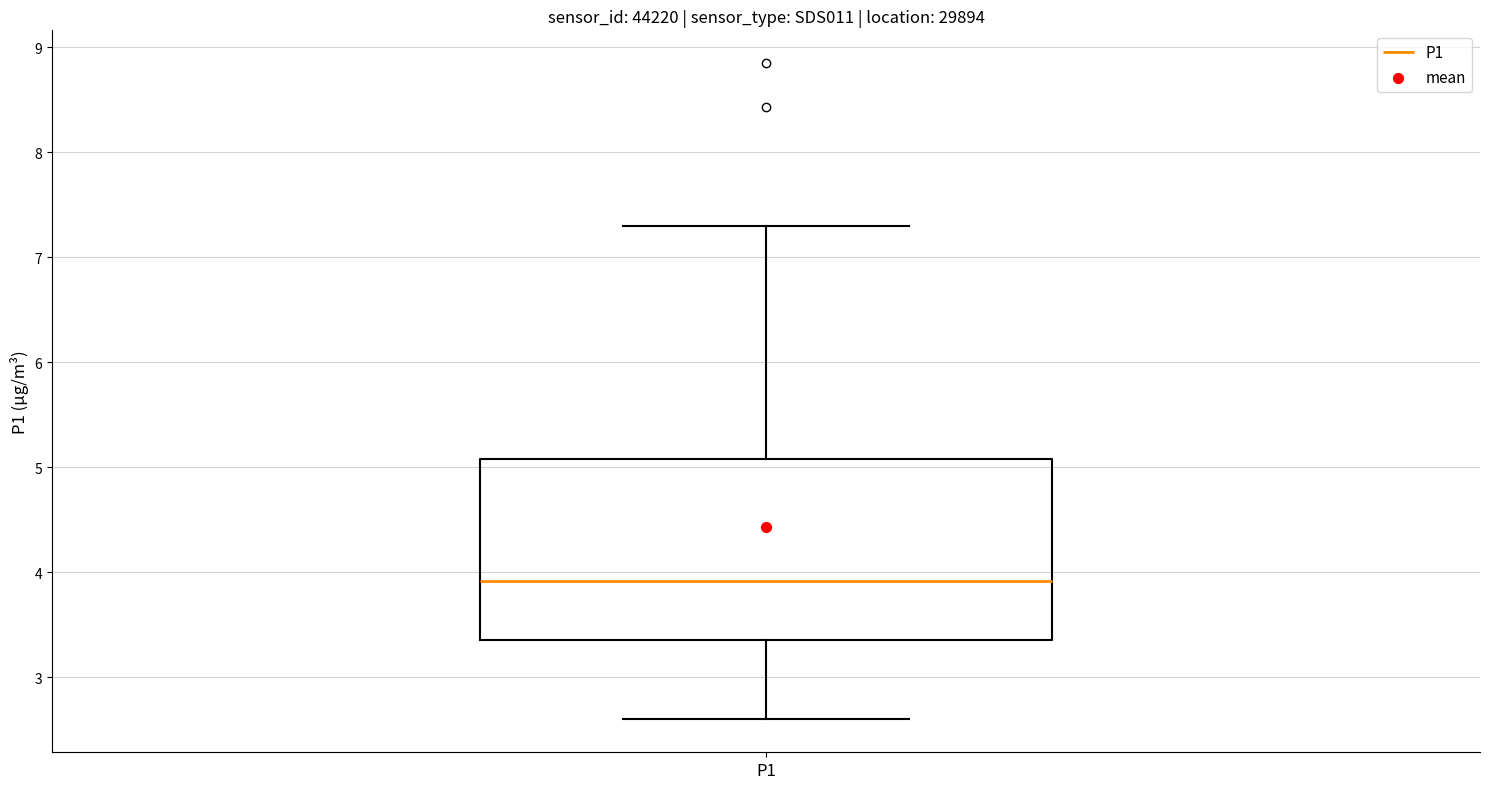

Read this box plot against the y-axis: the position of the median line, the range covered by the box, and the ends of both whiskers. The values are not printed on the chart, so give them approximately, as read against the axis.

median 3.9, box 3.4 to 5.1, whiskers 2.6 to 7.3